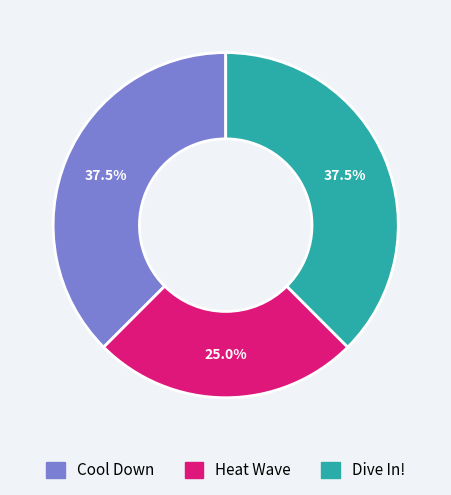

True or false: Cool Down accounts for 32% of the total.

False